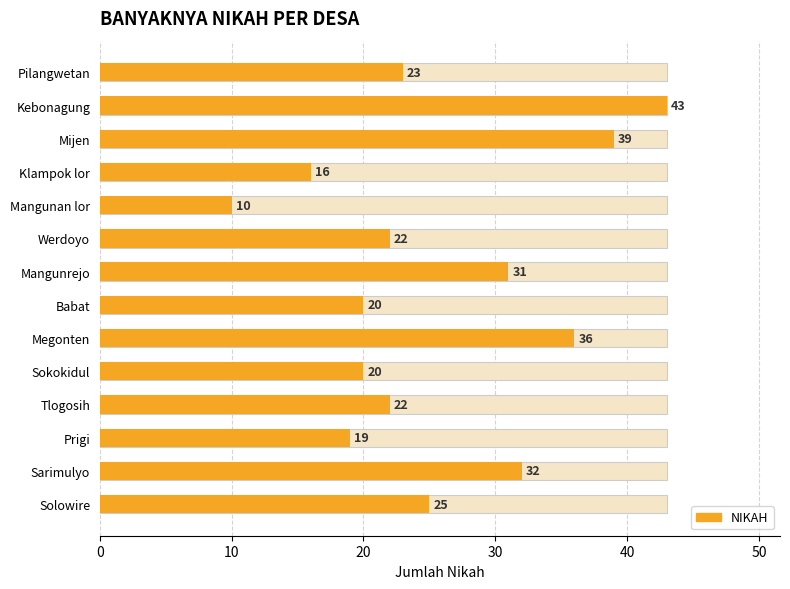

Does the chart contain stacked bars?

No